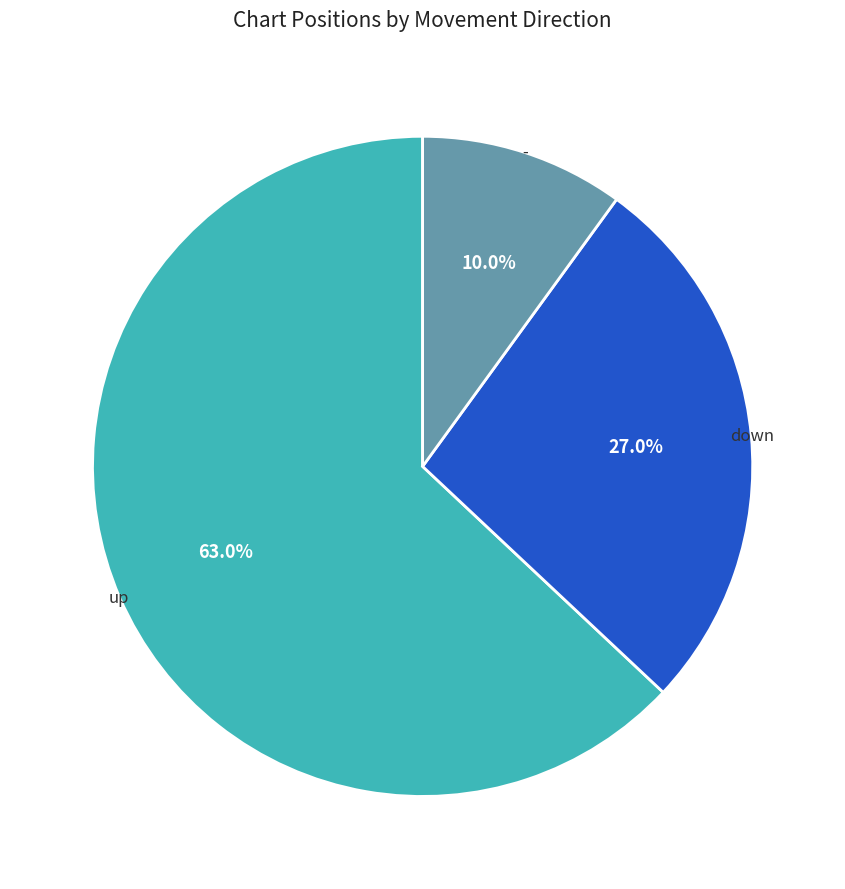

Which category has the smallest portion of the pie?

-